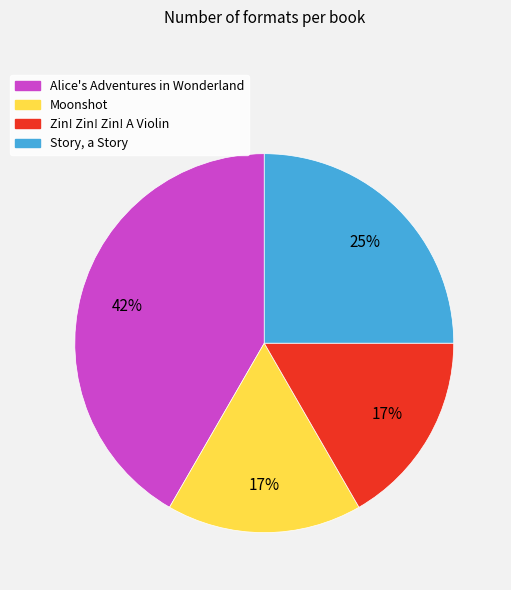

True or false: Story, a Story accounts for 11% of the total.

False